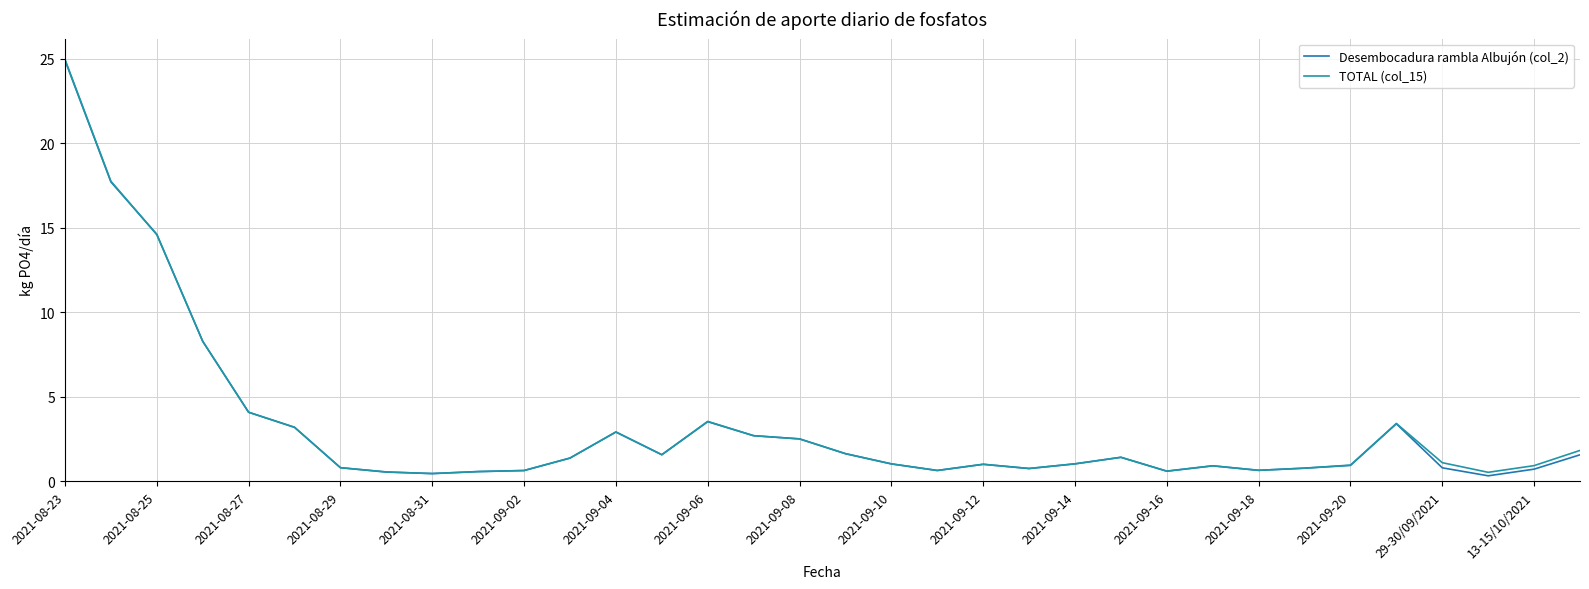

How many intersections are there between TOTAL (col_15) and Desembocadura rambla Albujón (col_2)?

5